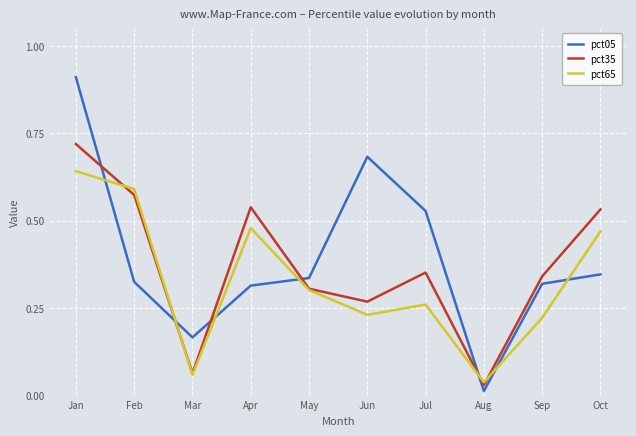

How many times do pct65 and pct05 cross each other?

7